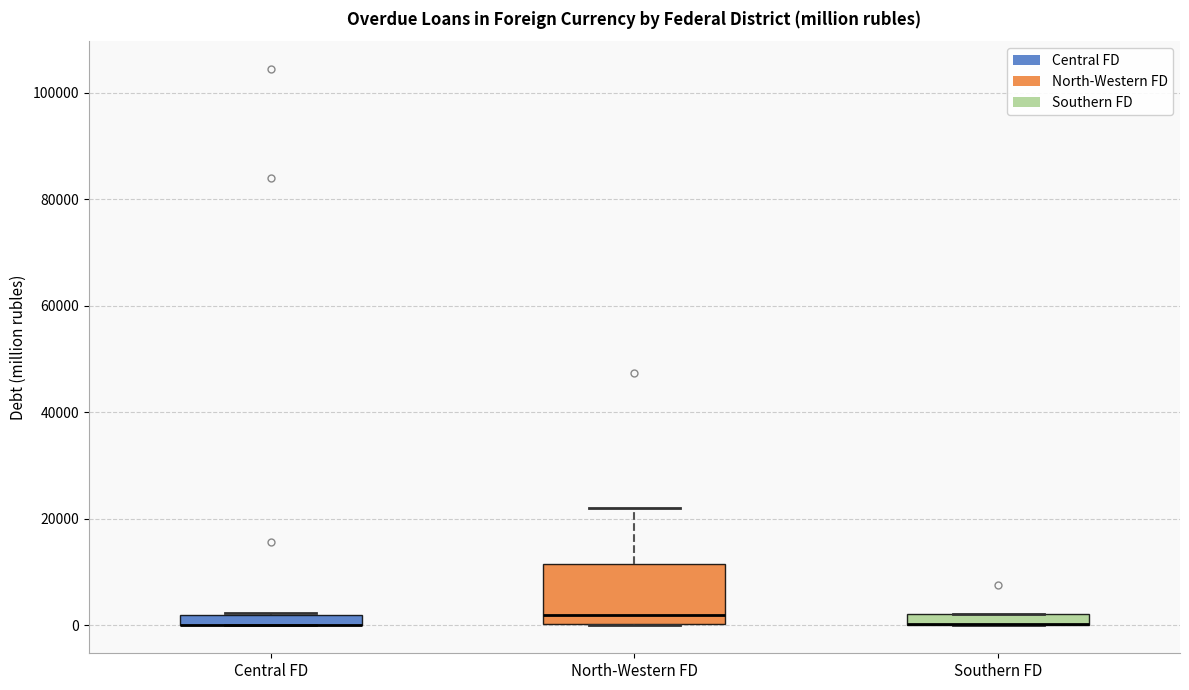

Where does the median line of the box for North-Western FD sit on the y-axis? The values are not printed on the chart, so give them approximately, as read against the axis.

2000